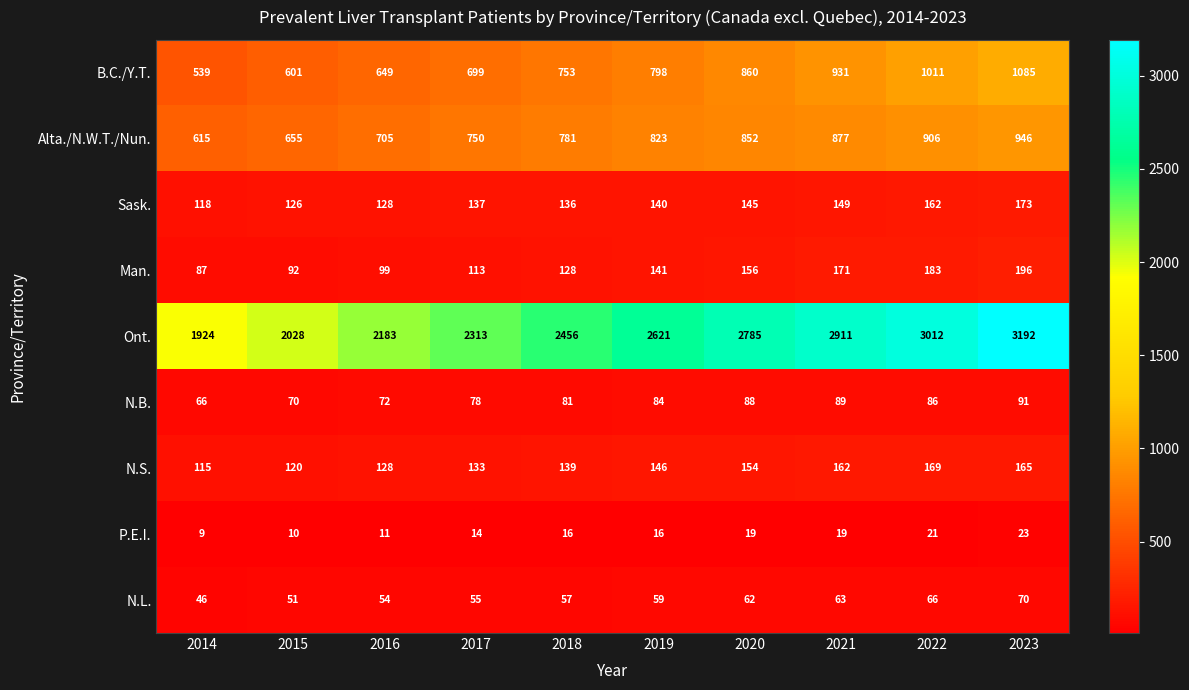

Read the Alta./N.W.T./Nun. value at 2018.

781